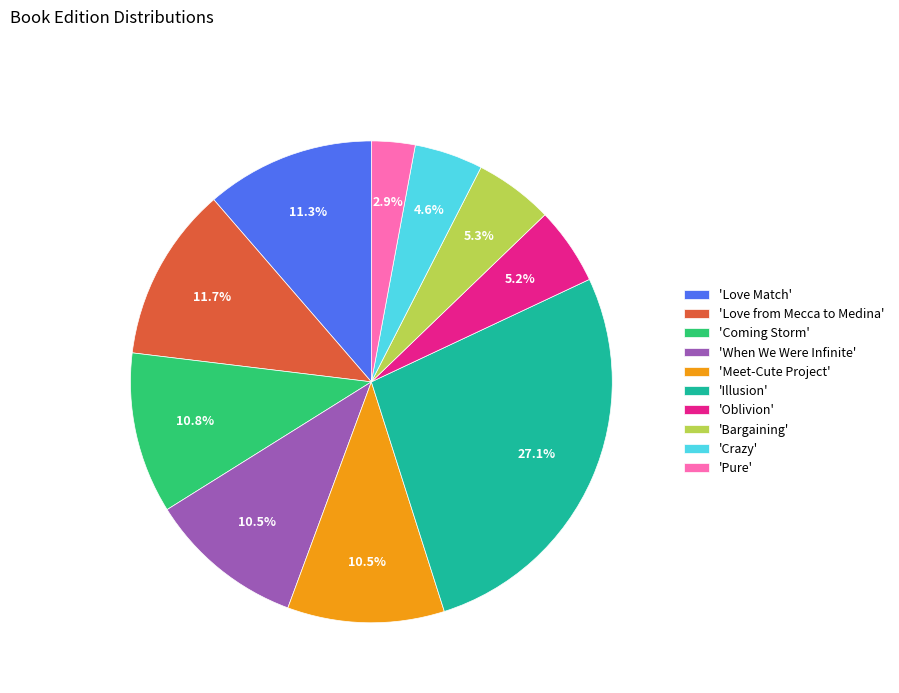

To the nearest percent, what is the average slice percentage?

10%